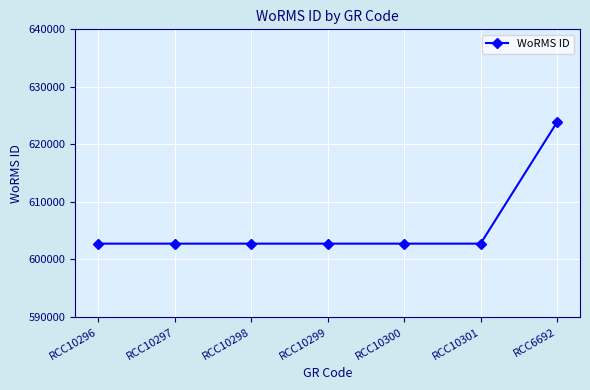

Between RCC6692 and RCC10296, which is larger?

RCC6692